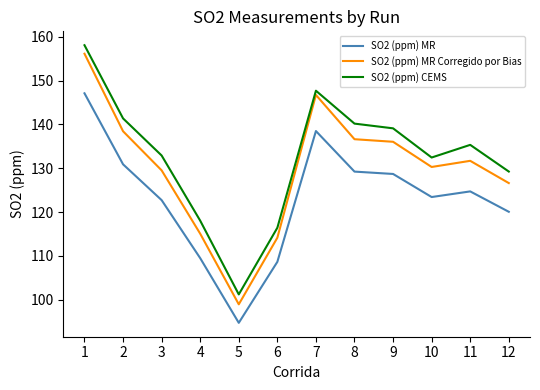

At which category does SO2 (ppm) MR Corregido por Bias reach its first local valley?

5